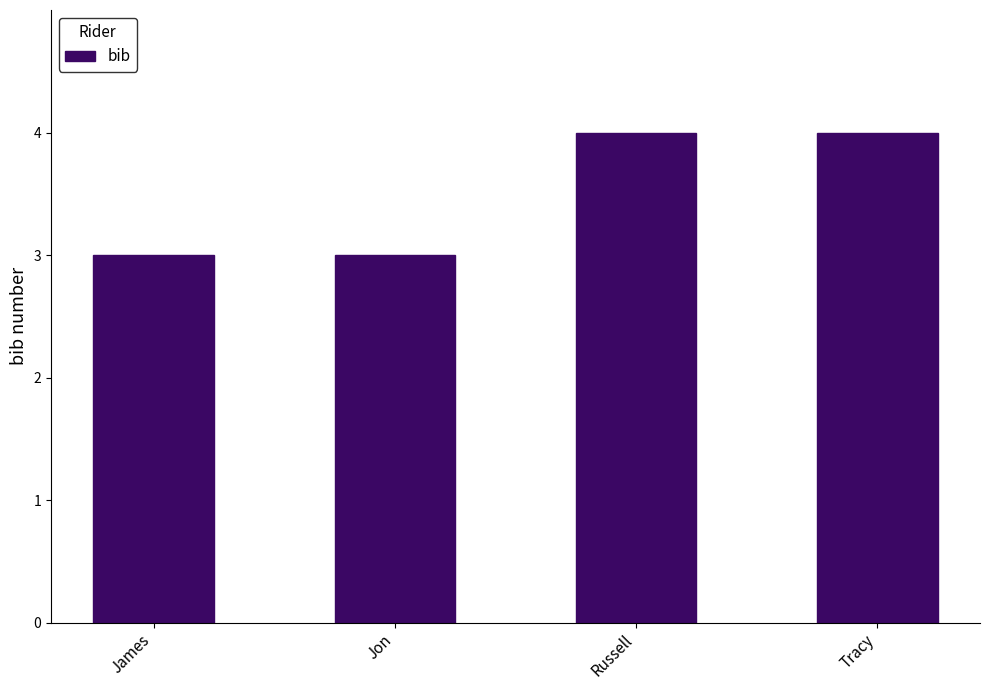

What is the maximum value shown in the chart?

4